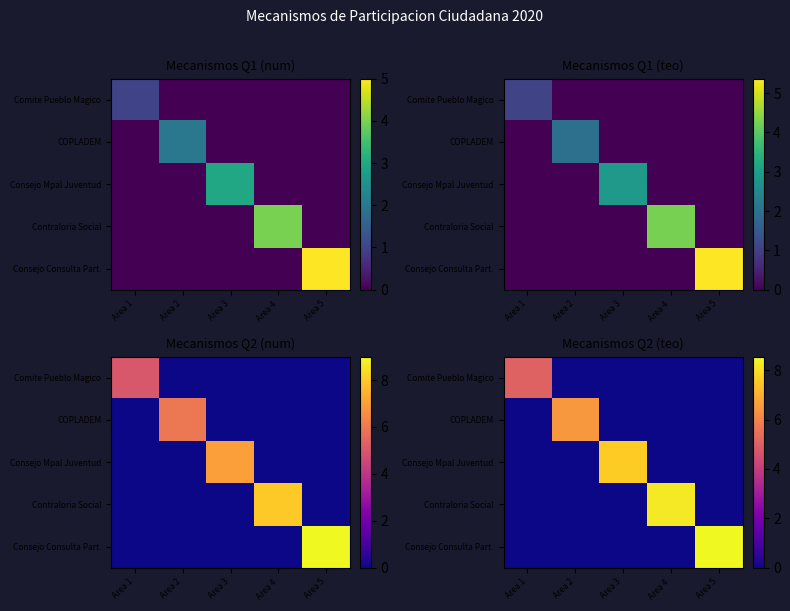

At which category is the sum across all series the highest?

Area 5